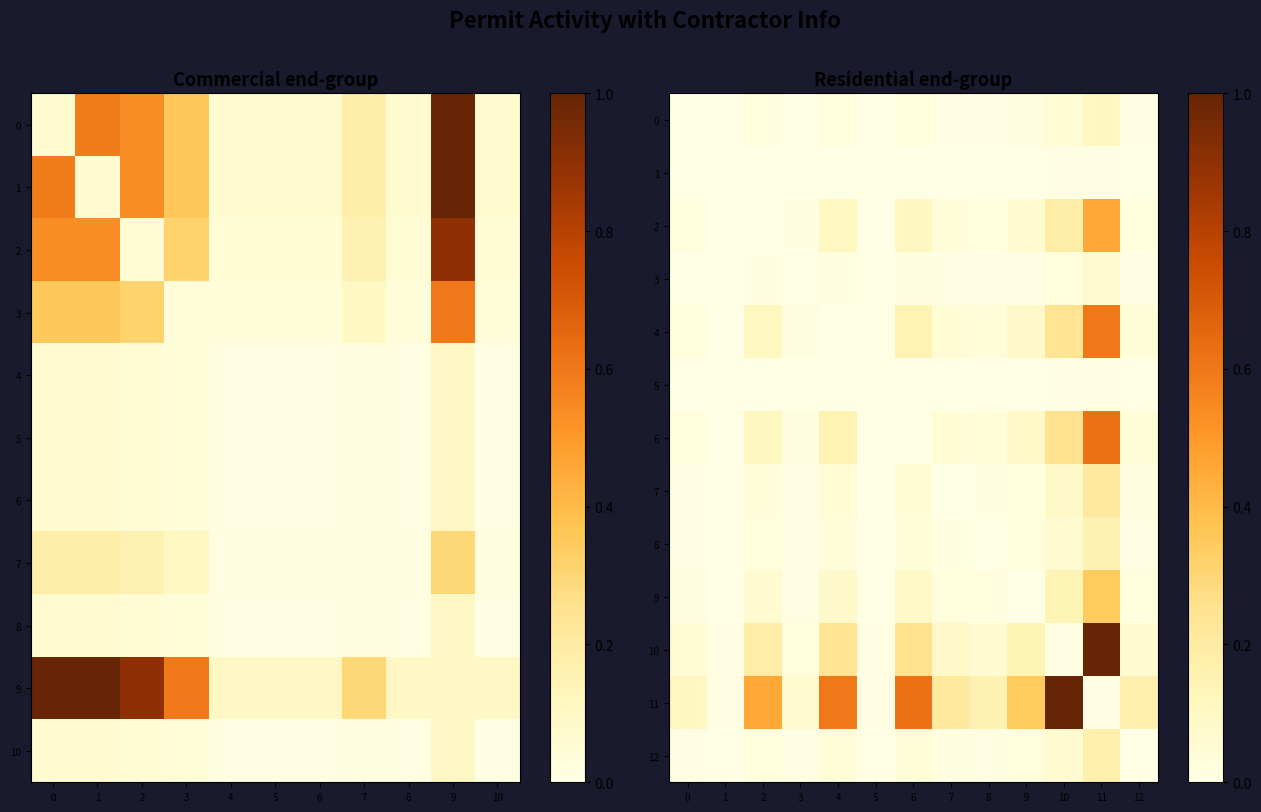

What is the sum of all 7 values?

0.5